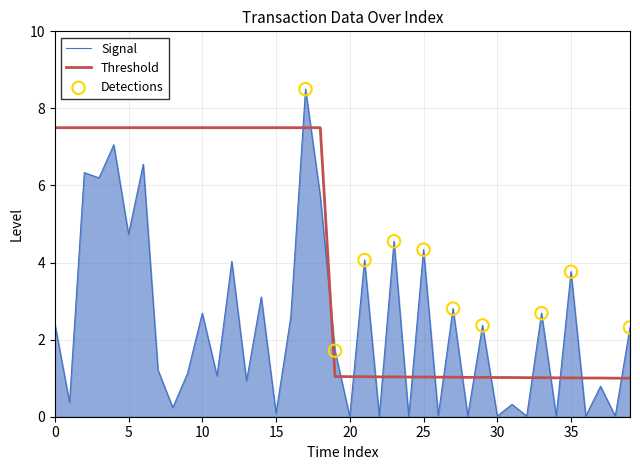

Which series has the largest total across all categories?

Threshold